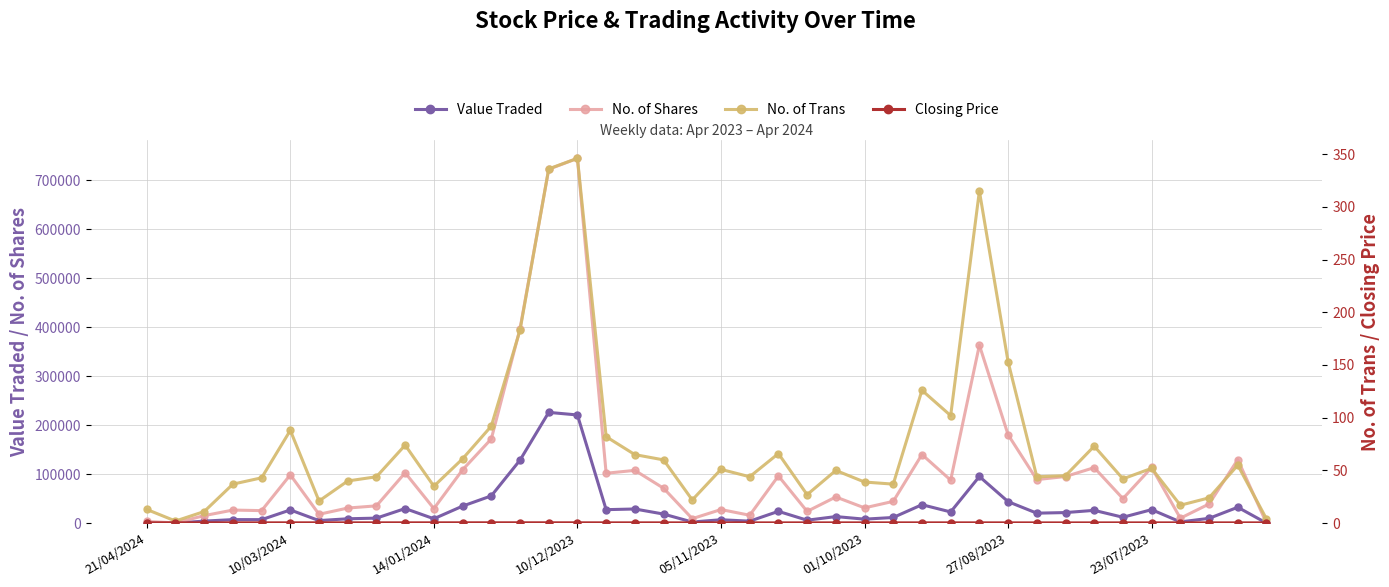

Which series has the largest total across all categories?

No. of Shares